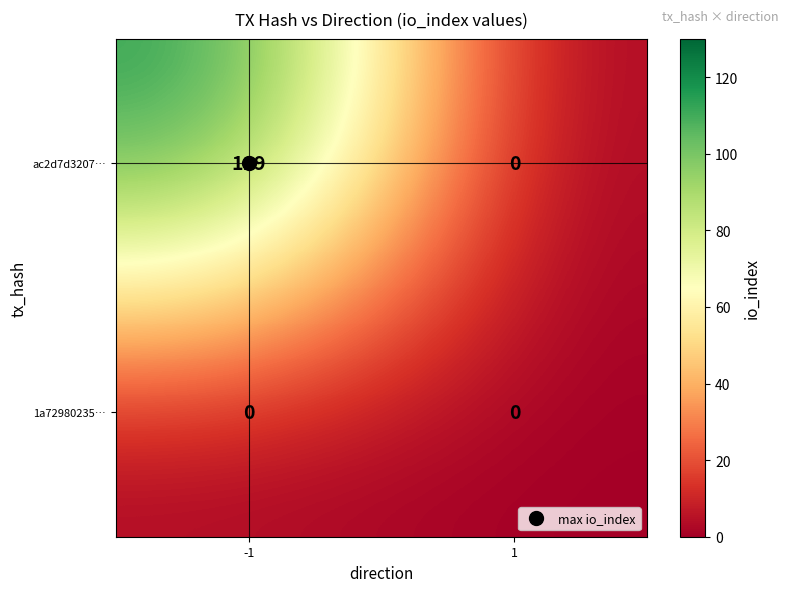

What value does the ac2d7d3207… series have at -1?

119